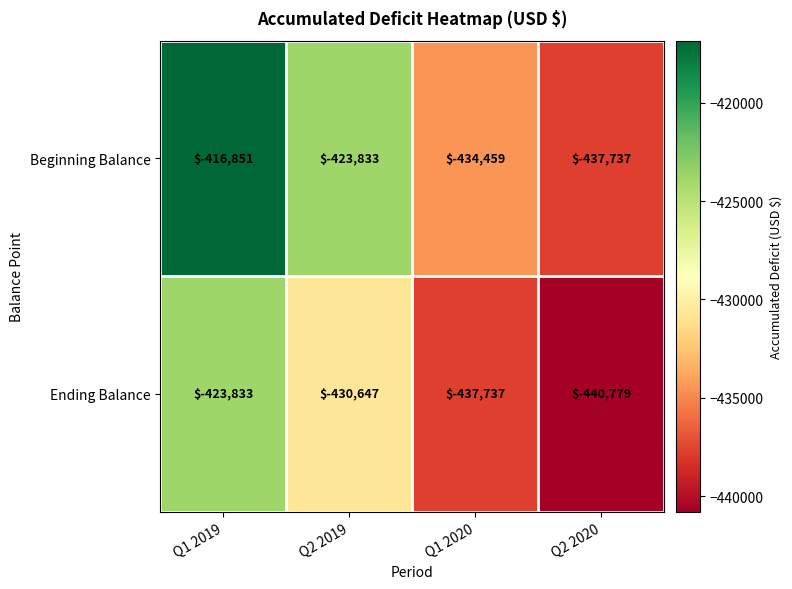

How many distinct data groups are displayed?

2